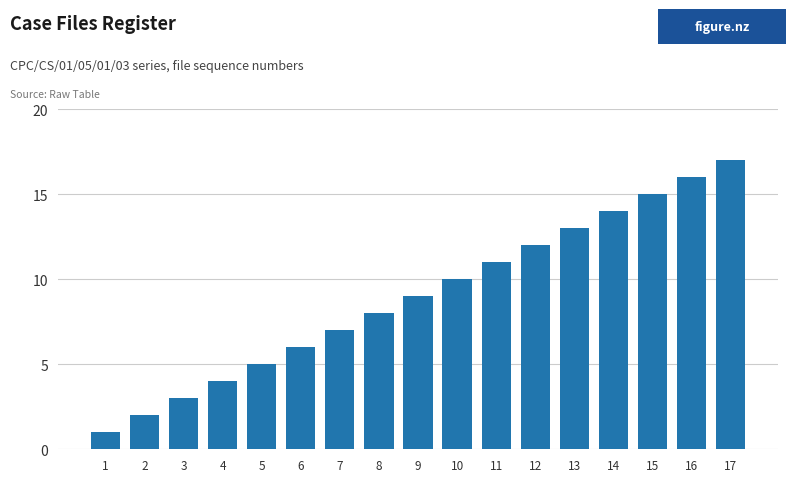

Reading left to right, transcribe all the data shown in this chart.

1	2	3	4	5	6	7	8	9	10	11	12	13	14	15	16	17